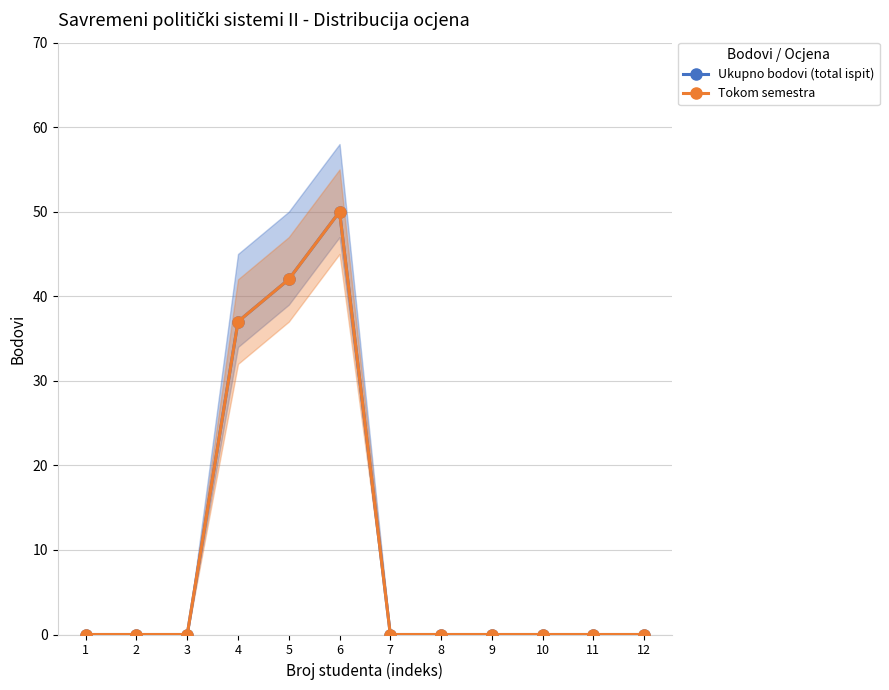

Reading right to left, what are all the values shown in this chart?

Ukupno bodovi (total ispit): 0	0	0	0	0	0	50	42	37	0	0	0
Tokom semestra: 0	0	0	0	0	0	50	42	37	0	0	0